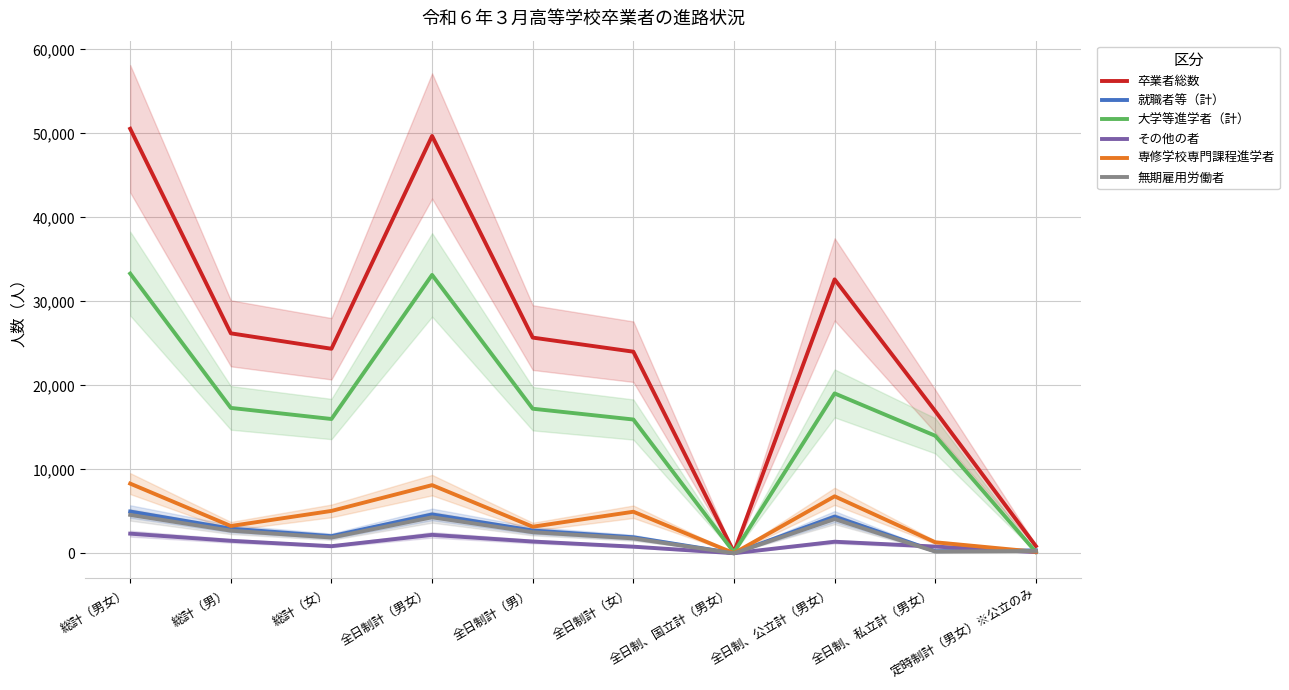

At which category does その他の者 reach its first local peak?

全日制計（男女）